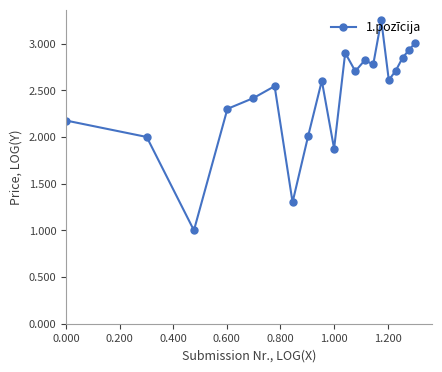

What is the smallest value displayed?

1.0